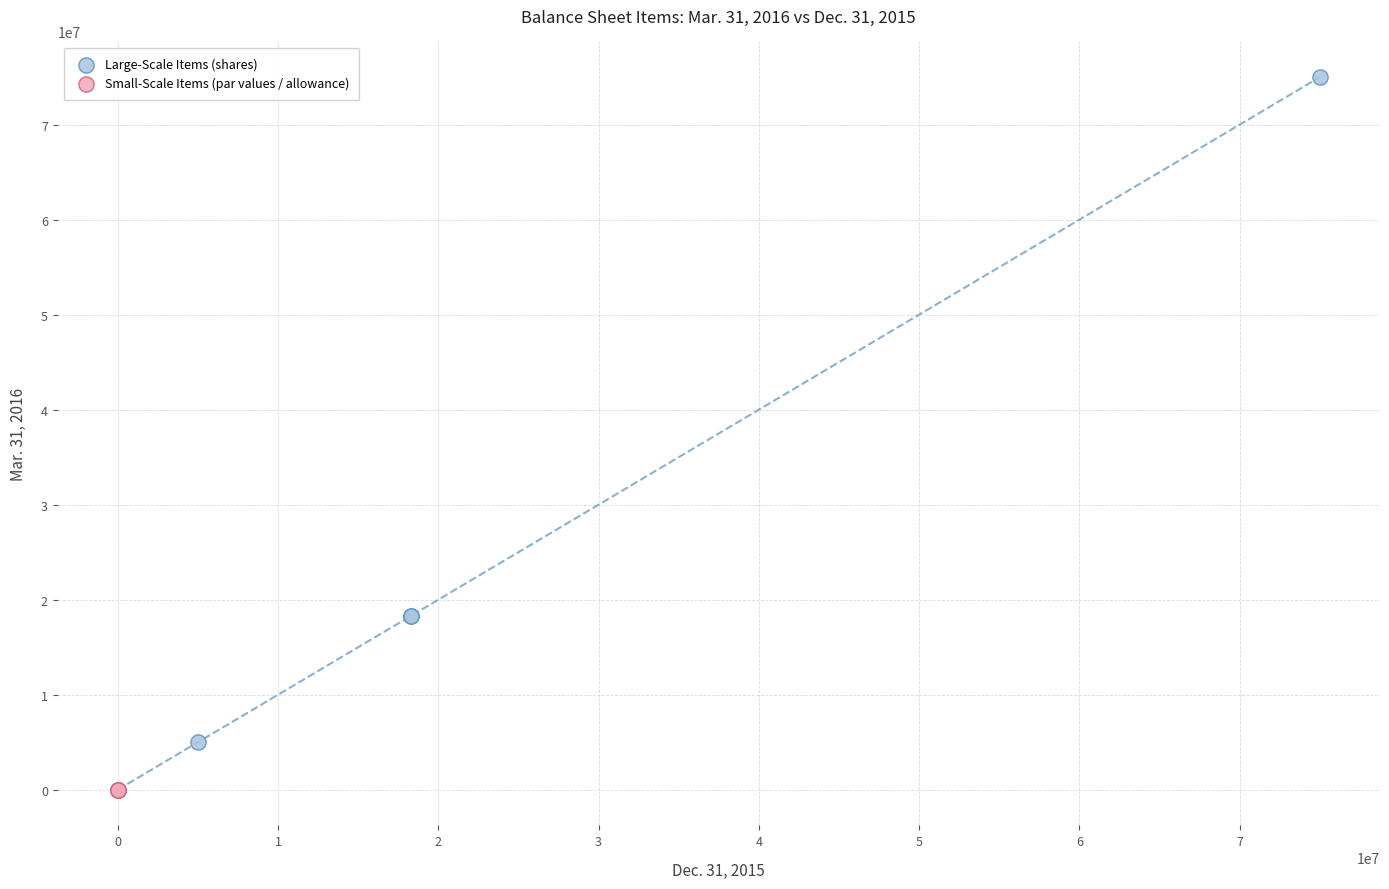

Which series has the largest Y range (max minus min)?

Large-Scale Items (shares)